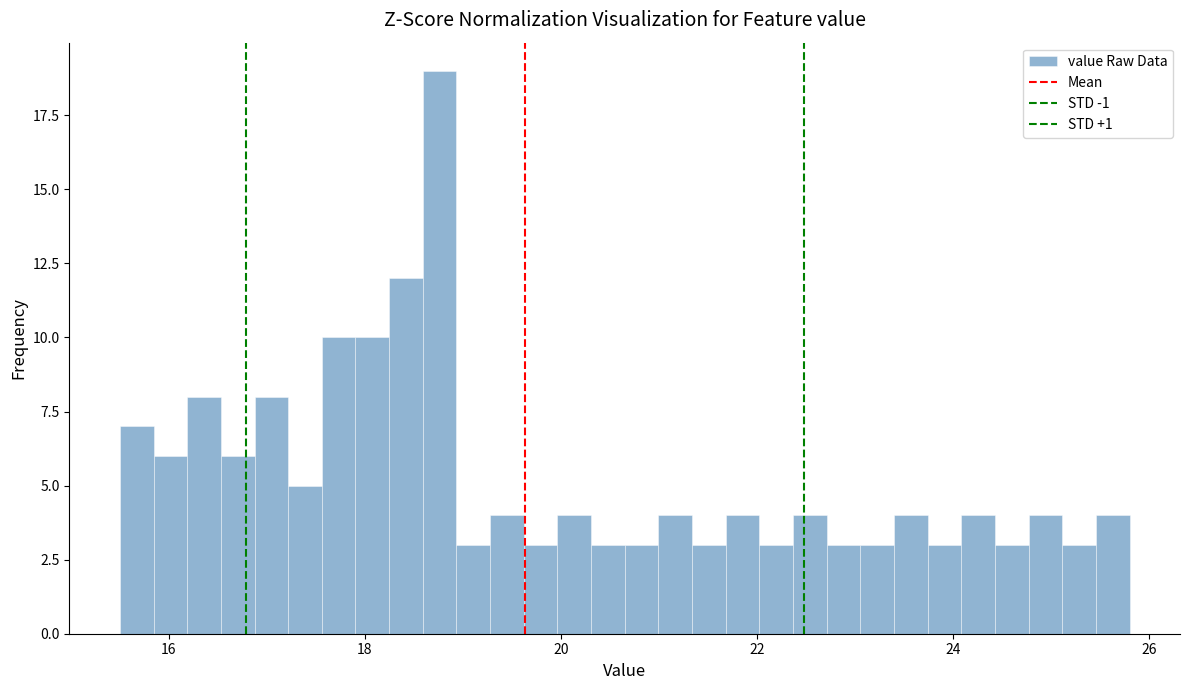

Read against the x-axis, roughly where is the centre of the tallest bar?

18.8